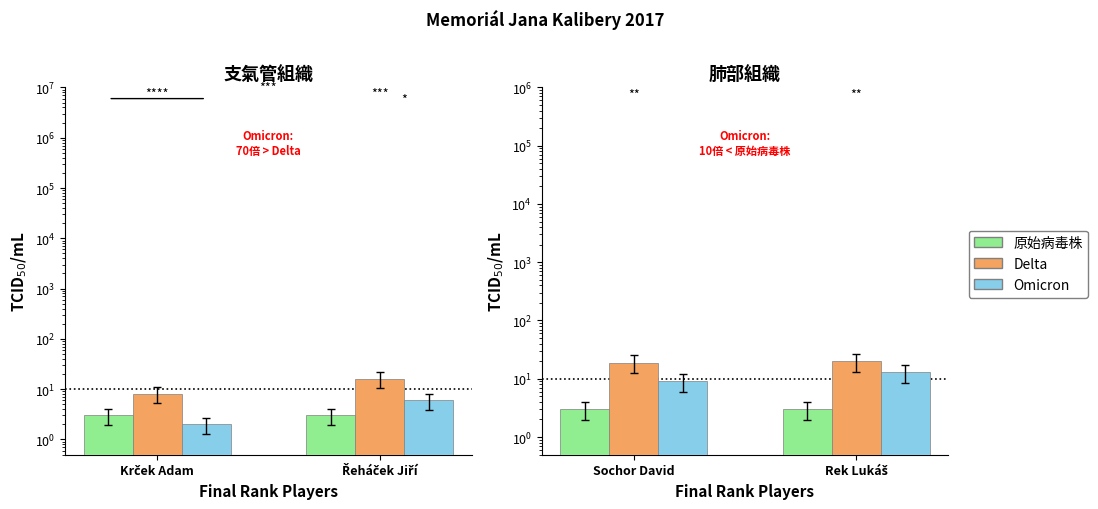

How many groups of bars are there?

2